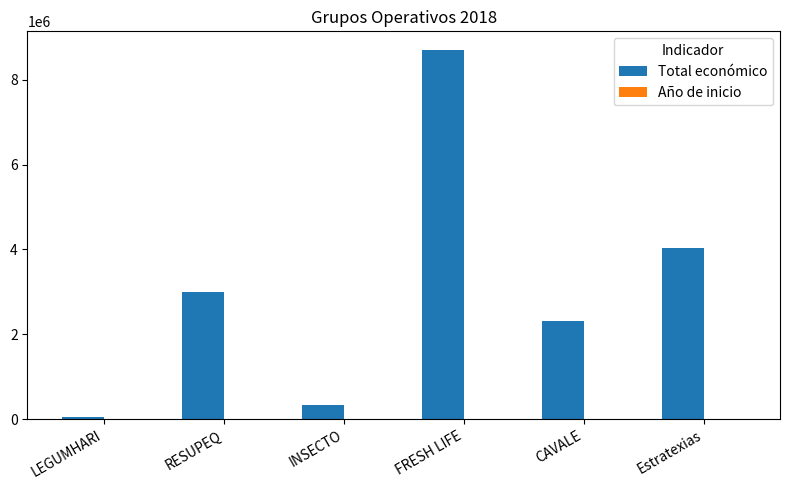

Between LEGUMHARI and FRESH LIFE, which series saw the biggest shift?

Total económico